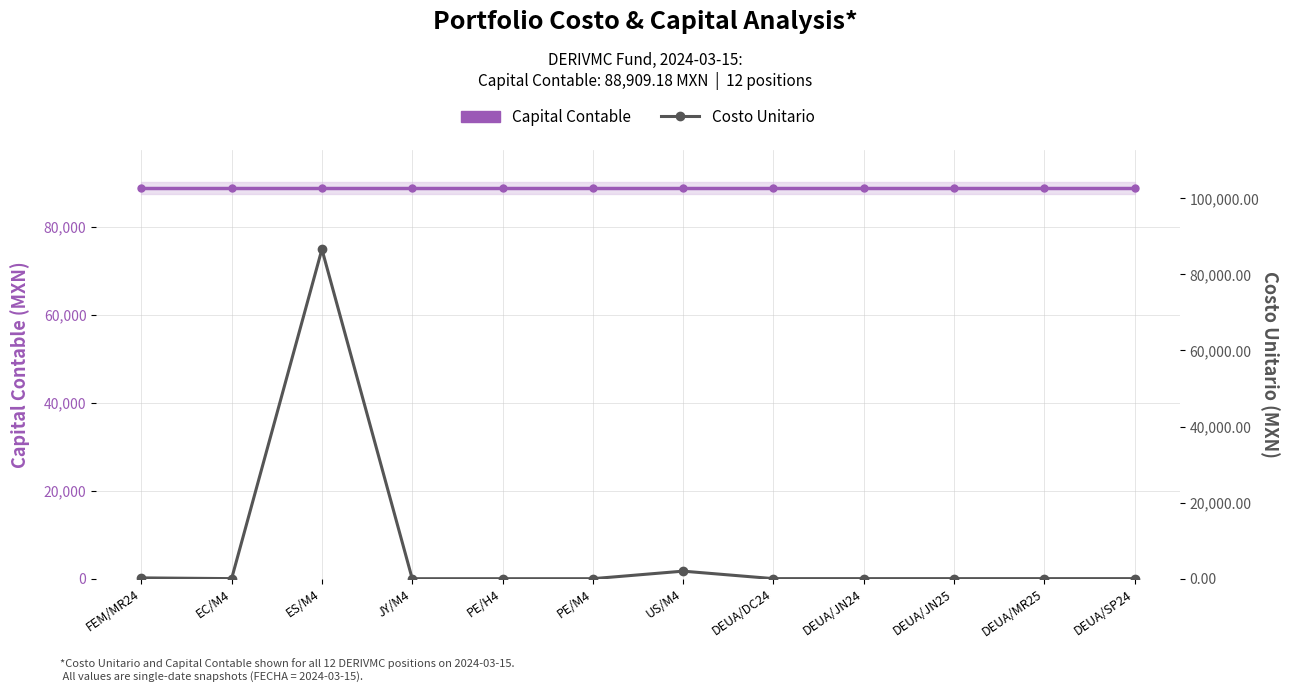

What is the label of the 12th point from the right?

FEM/MR24